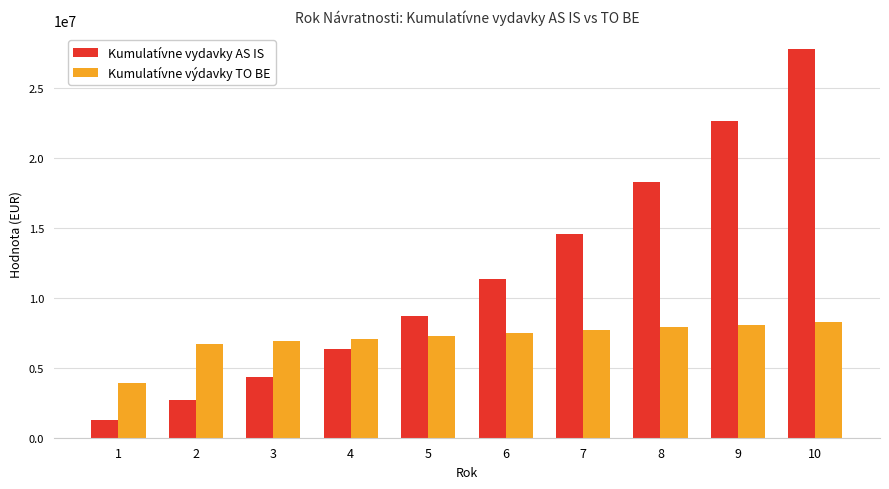

Rank the series by their average value, from lowest to highest.

Kumulatívne výdavky TO BE, Kumulatívne vydavky AS IS